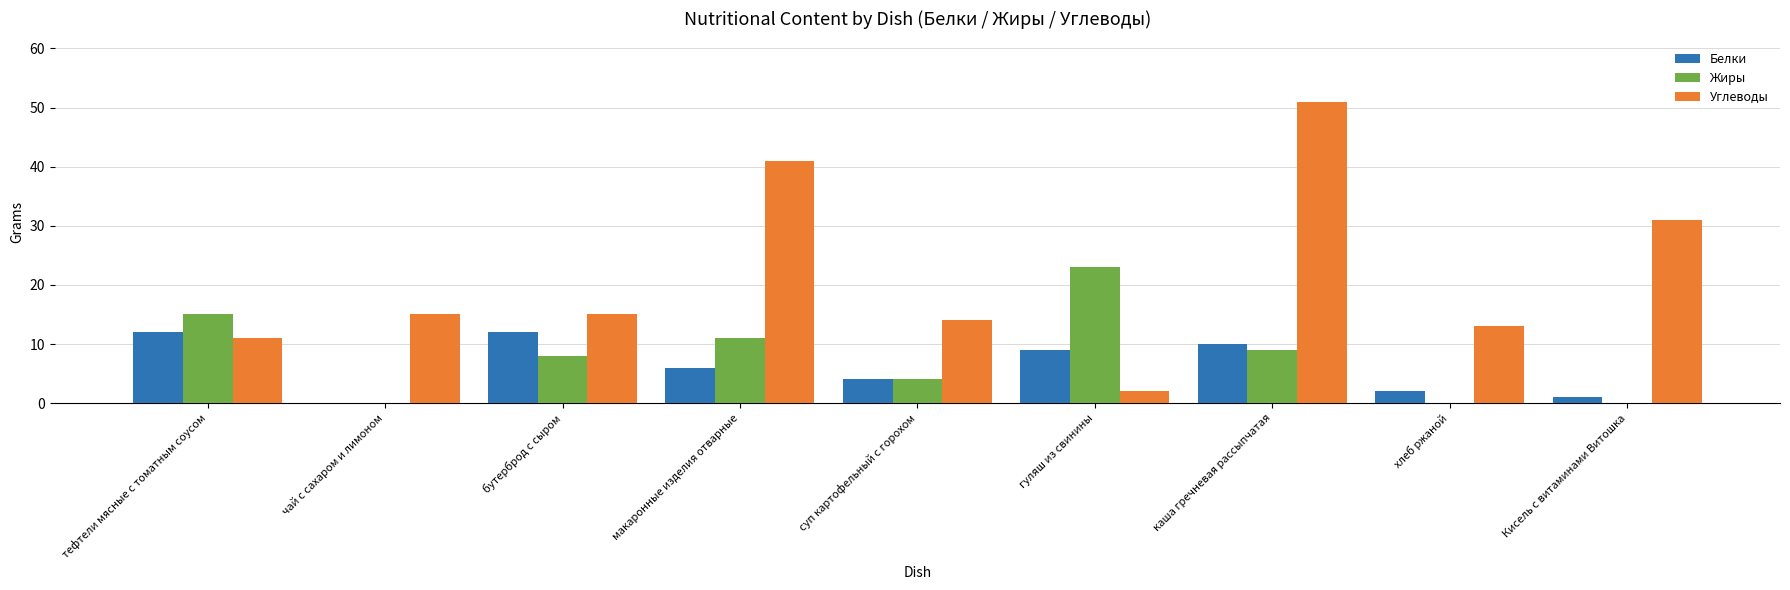

Is it true that Жиры equals 15 at тефтели мясные с томатным соусом?

True